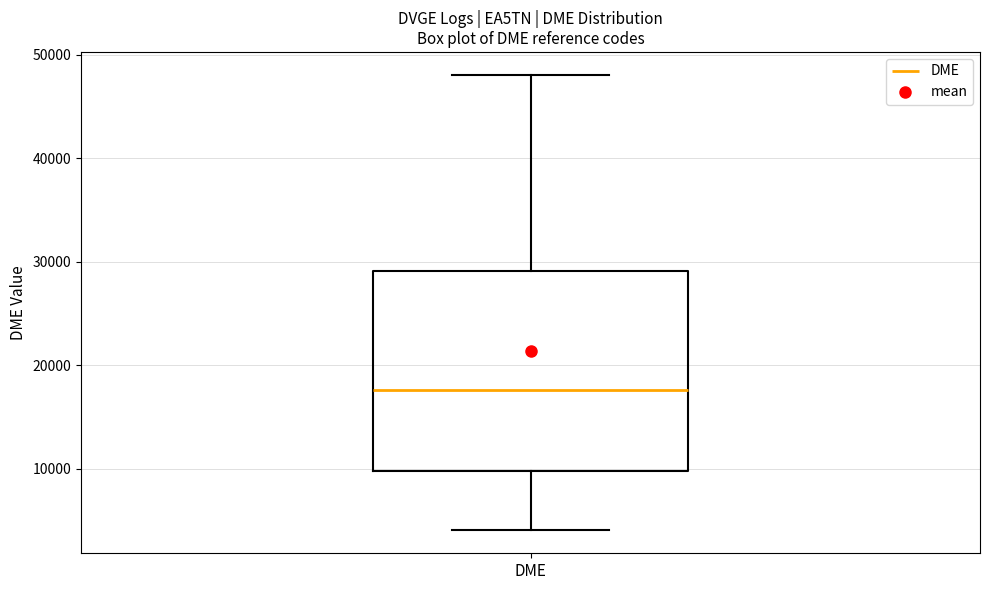

Transcribe this box plot: give where the median line is, the range the box spans, and where the two whiskers end, as read against the y-axis. The values are not printed on the chart, so give them approximately, as read against the axis.

median 18000, box 10000 to 29000, whiskers 4000 to 48000